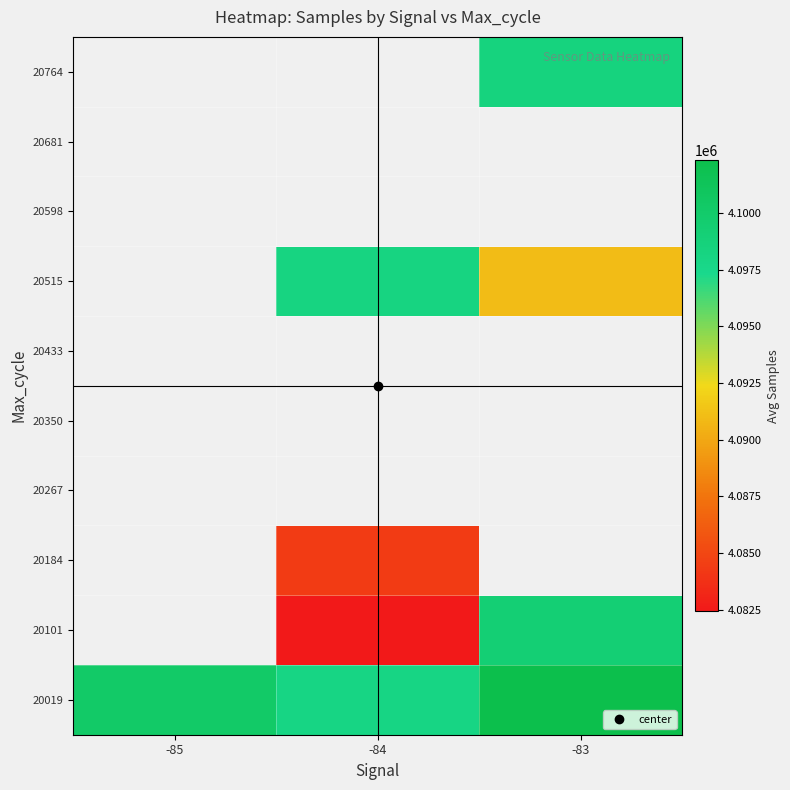

Between -84 and -85, which is larger?

-85